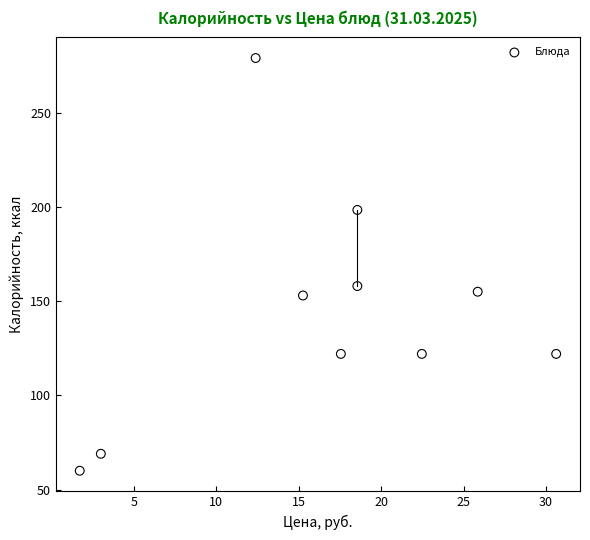

What Y value in the scatter plot is closest to 169?

158.0